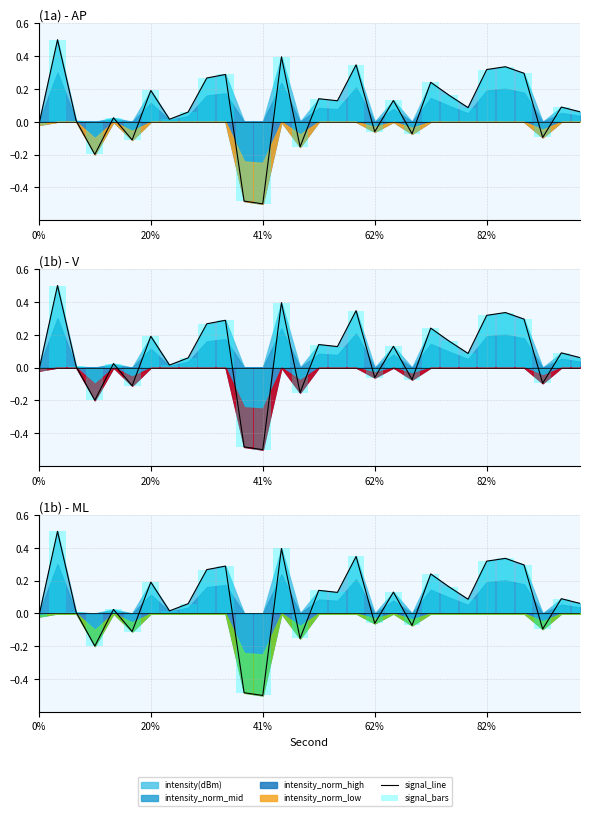

How many groups of bars are there?

30